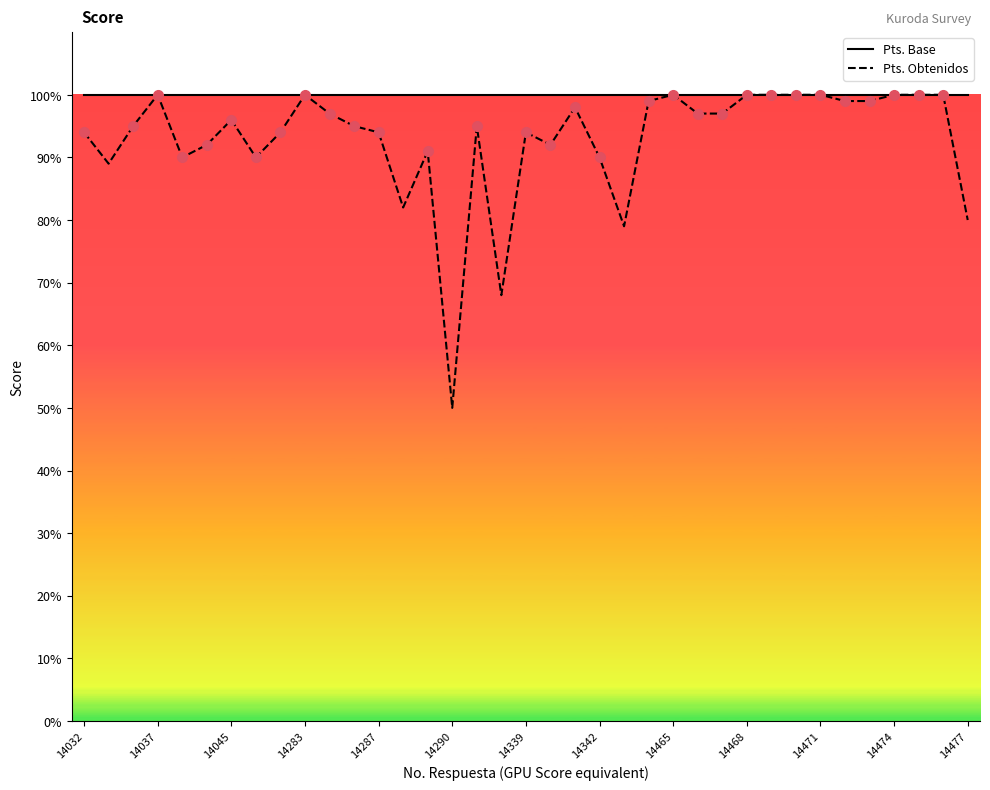

Which series has the largest range (max minus min)?

Pts. Obtenidos